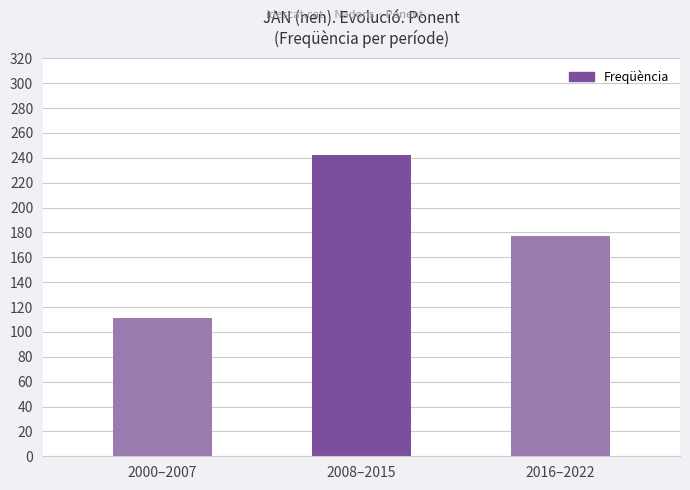

Rank the categories by value from highest to lowest.

2008–2015, 2016–2022, 2000–2007